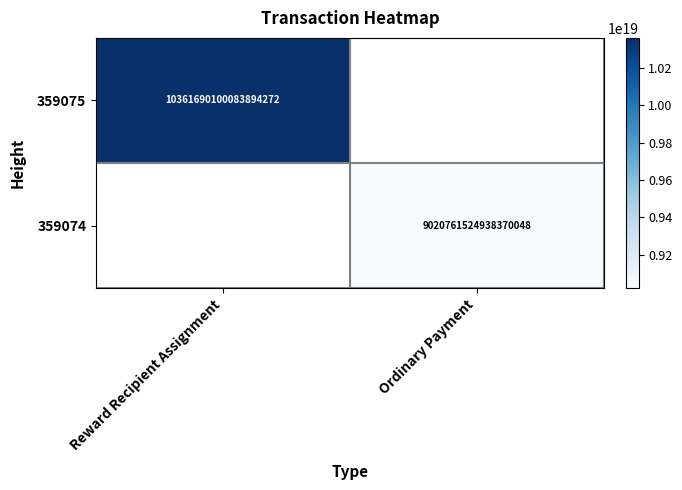

Rank the series by their average value, from lowest to highest.

359075, 359074